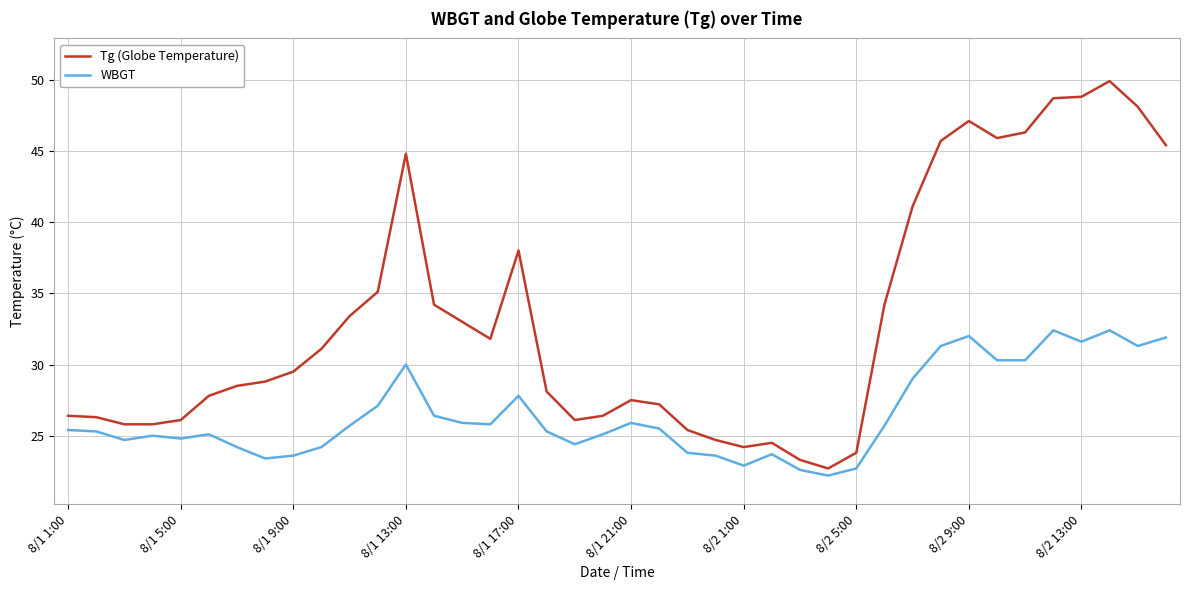

Which series has the largest range (max minus min)?

Tg (Globe Temperature)